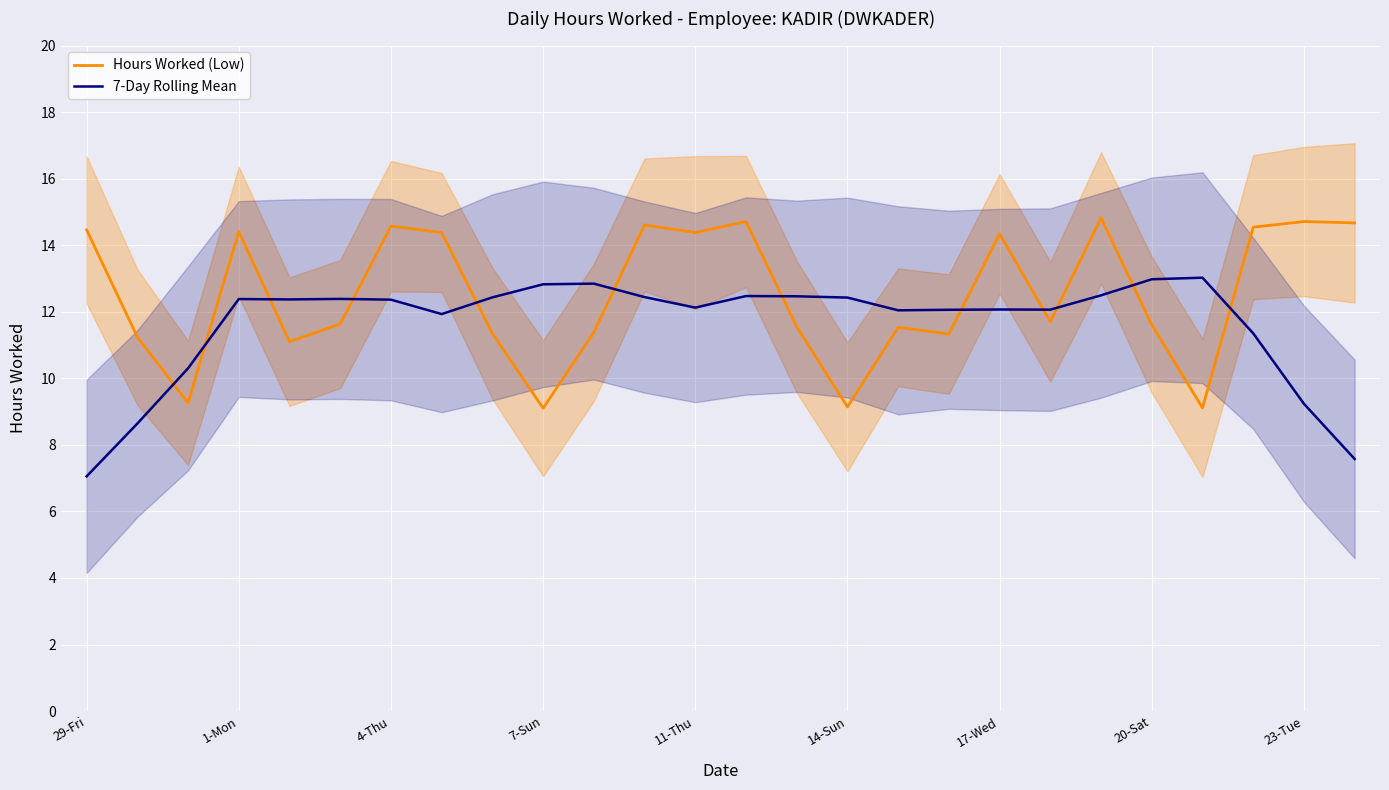

Reading right to left, what are all the values shown in this chart?

Hours Worked (Low): 14.7	14.7	14.5	9.1	11.6	14.8	11.7	14.3	11.3	11.5	9.1	11.6	14.7	14.4	14.6	11.4	9.1	11.3	14.4	14.6	11.6	11.1	14.4	9.3	11.2	14.5
7-Day Rolling Mean: 7.6	9.2	11.4	13.0	13.0	12.5	12.1	12.1	12.1	12.0	12.4	12.5	12.5	12.1	12.4	12.8	12.8	12.4	11.9	12.4	12.4	12.4	12.4	10.3	8.6	7.1